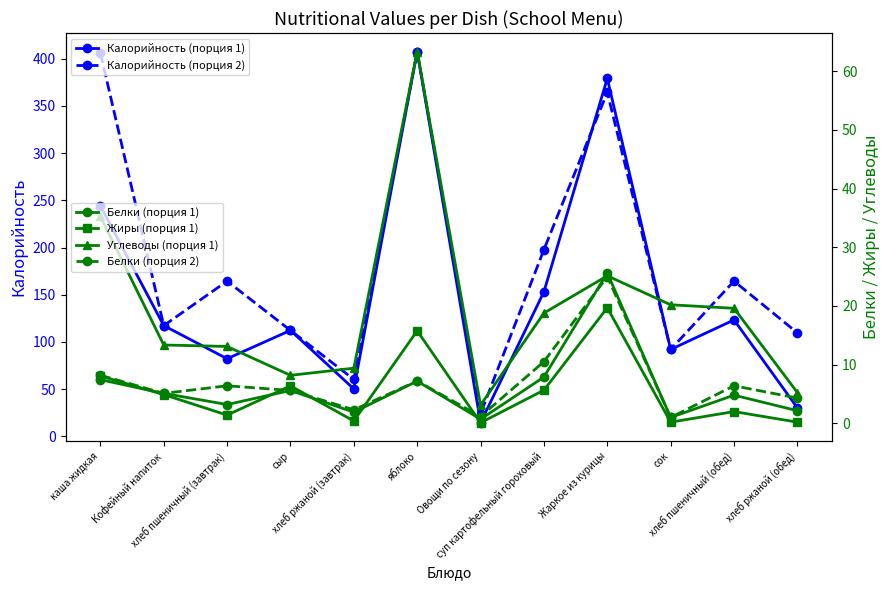

Rank the series by their maximum value, from lowest to highest.

Жиры (порция 1), Белки (порция 2), Белки (порция 1), Углеводы (порция 1), Калорийность (порция 1), Калорийность (порция 2)